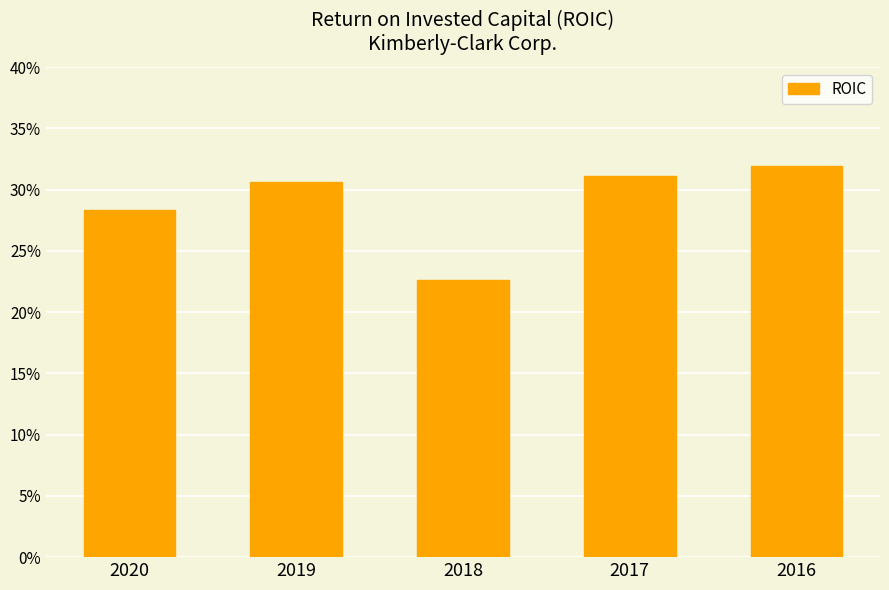

How many bars are there in total?

5